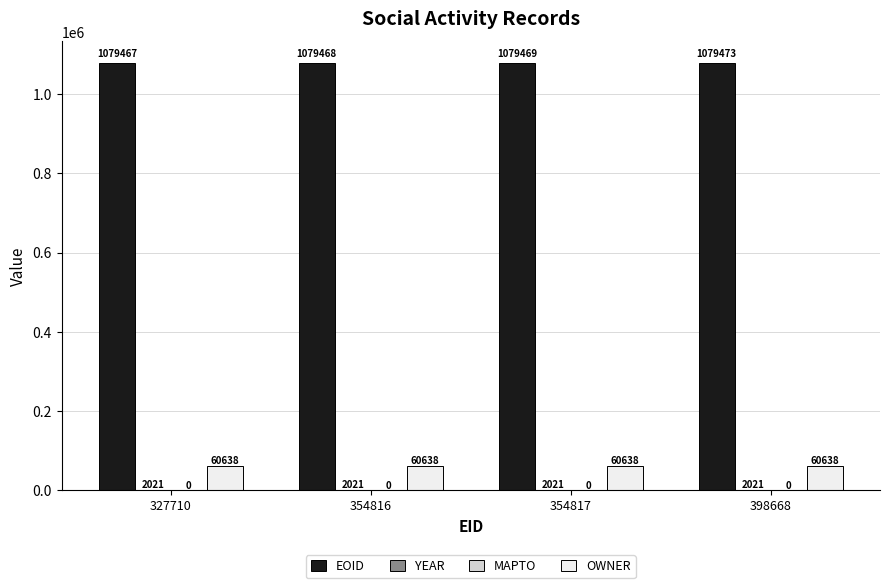

Read the OWNER value at 354817.

60638